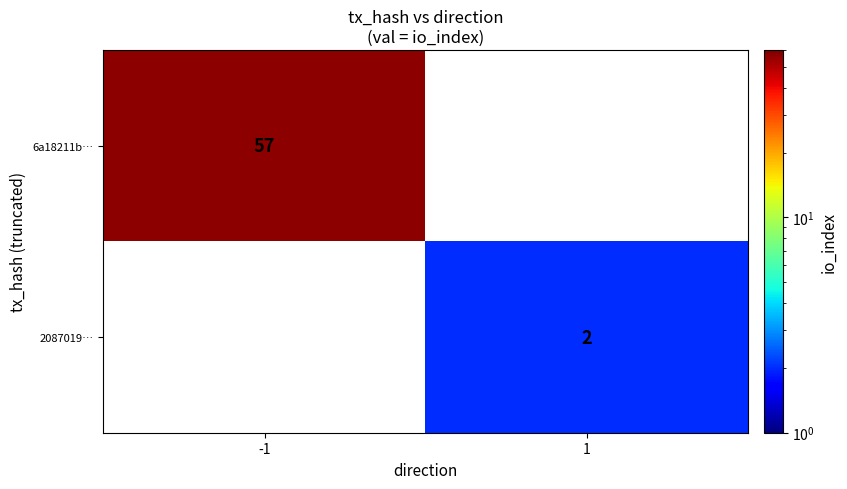

Is the value of 2087019… at 1 greater than the value of 6a18211b… at -1?

No